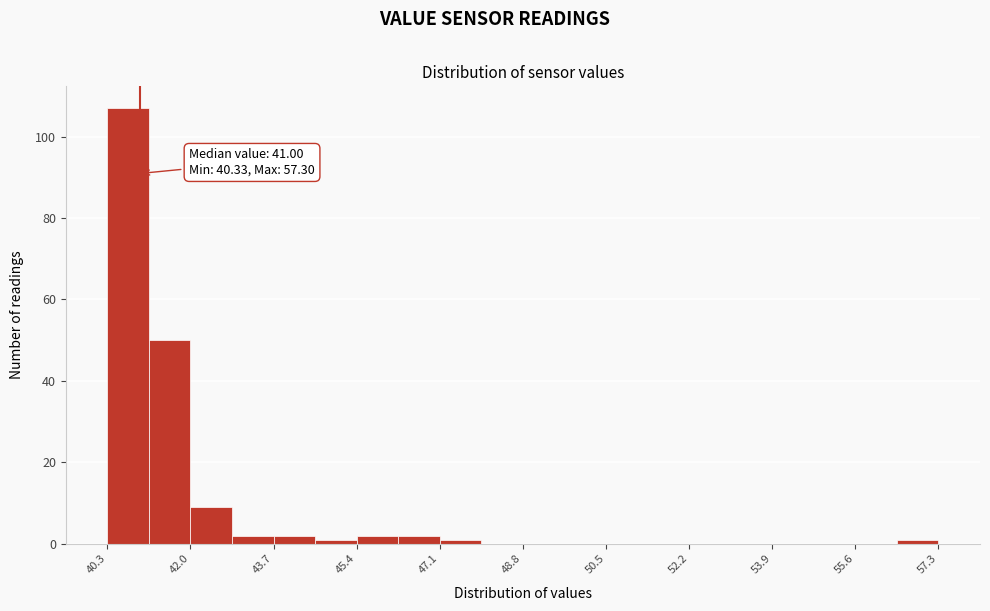

Which range on the x-axis has the tallest bar?

40.4 to 41.2